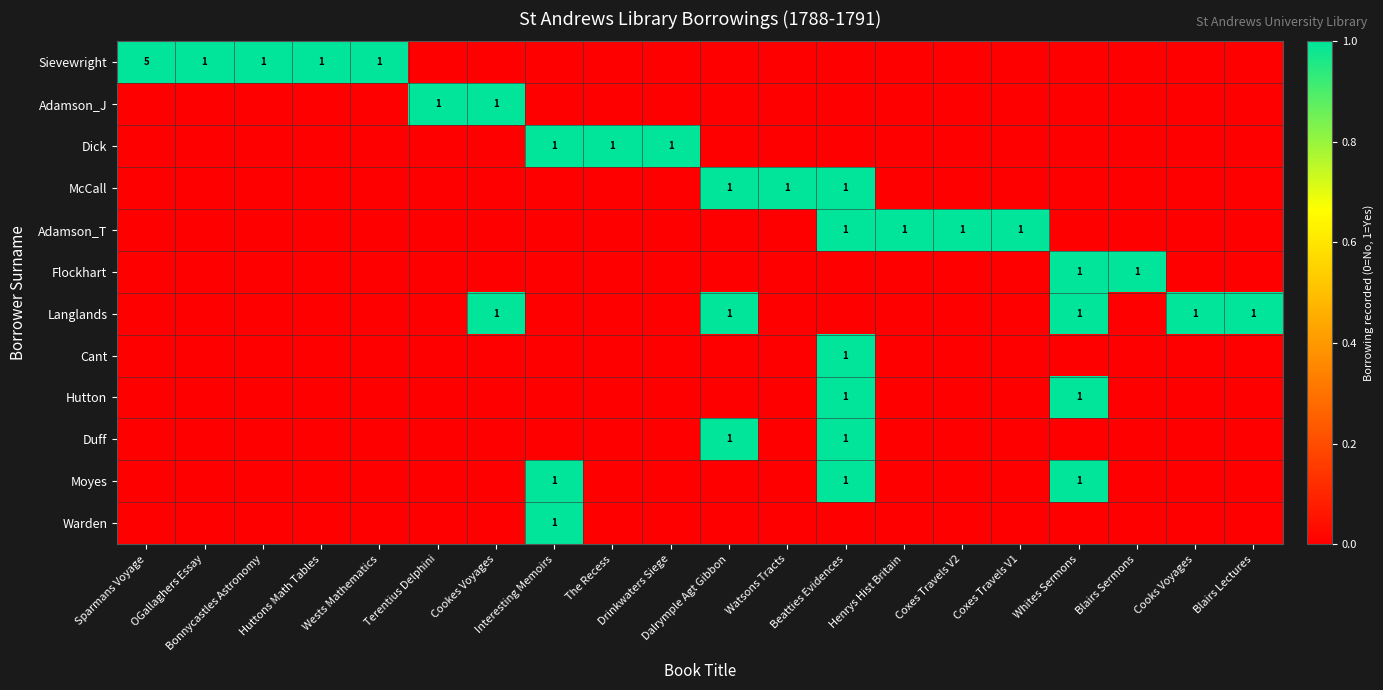

List the labels in order of Cant value, largest first.

Beatties Evidences, Sparmans Voyage, OGallaghers Essay, Bonnycastles Astronomy, Huttons Math Tables, Wests Mathematics, Terentius Delphini, Cookes Voyages, Interesting Memoirs, The Recess, Drinkwaters Siege, Dalrymple Agt Gibbon, Watsons Tracts, Henrys Hist Britain, Coxes Travels V2, Coxes Travels V1, Whites Sermons, Blairs Sermons, Cooks Voyages, Blairs Lectures